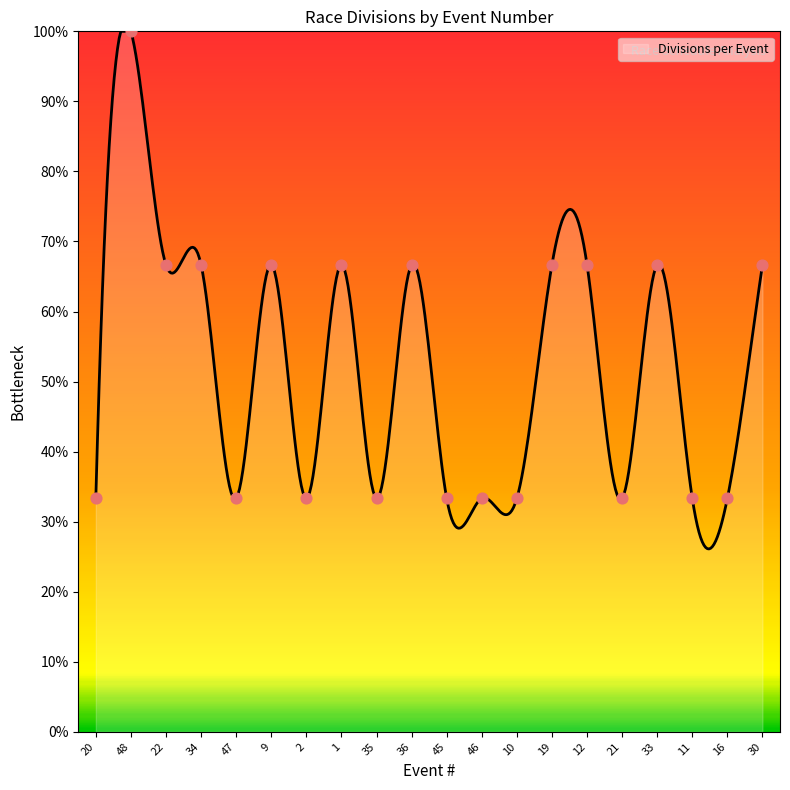

What is the difference between the maximum and minimum values?

73.9